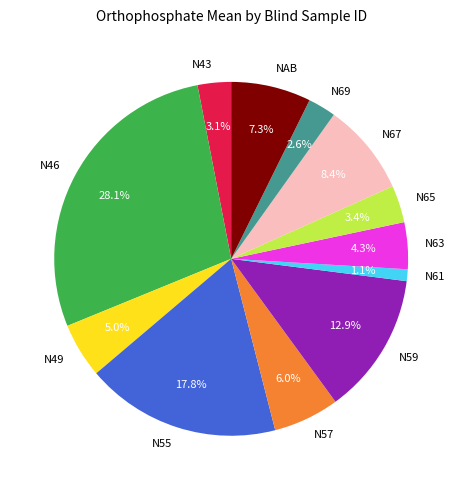

What percentage is the N61 slice, to the nearest percent?

1%